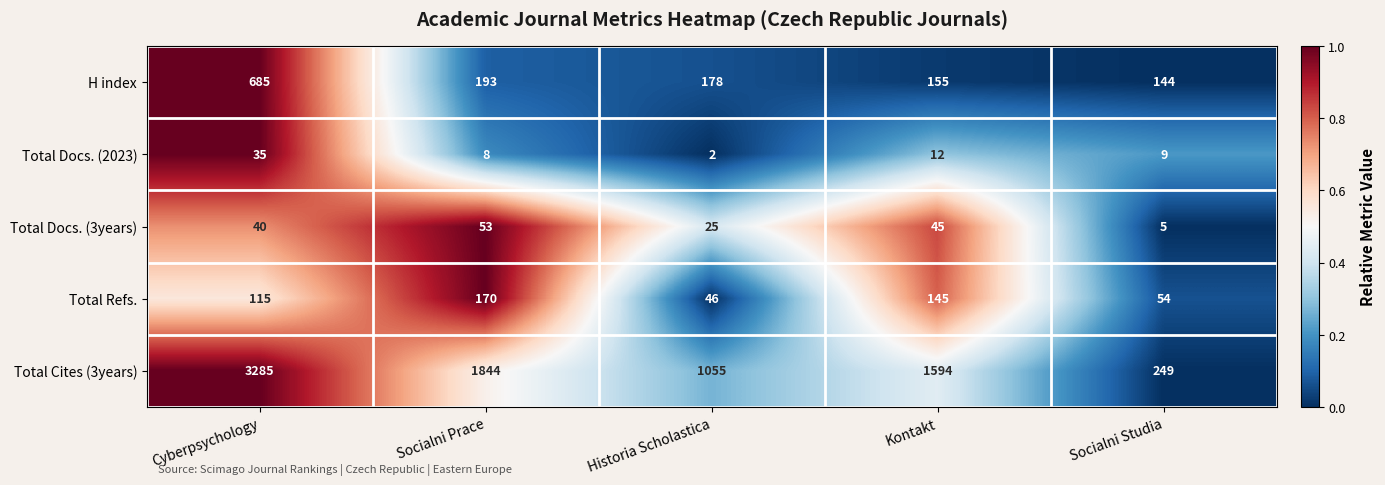

At Kontakt, list the series in order from largest to smallest.

Total Cites (3years), H index, Total Refs., Total Docs. (3years), Total Docs. (2023)